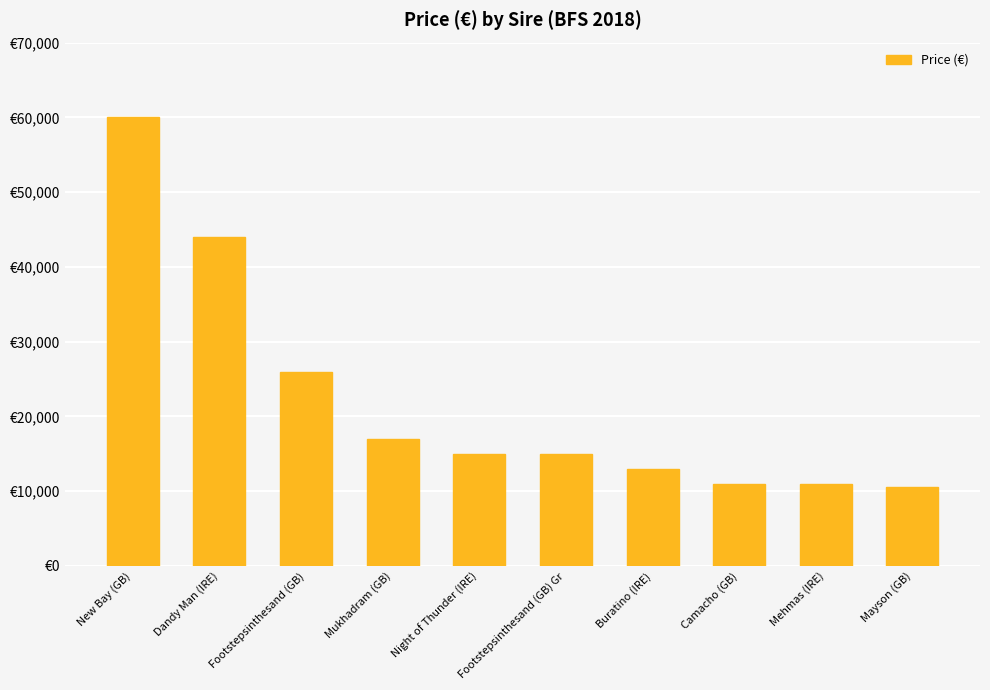

What is the ratio of the value at Buratino (IRE) to the value at Camacho (GB)?

1.2